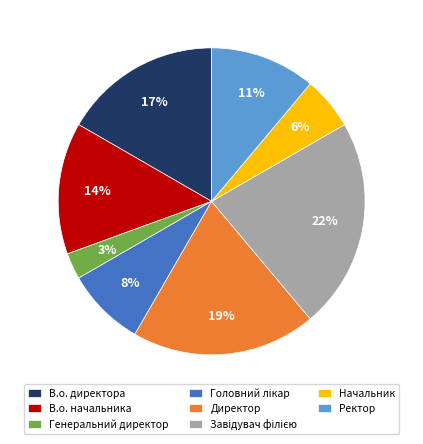

Is there any slice that represents more than half of the pie?

No